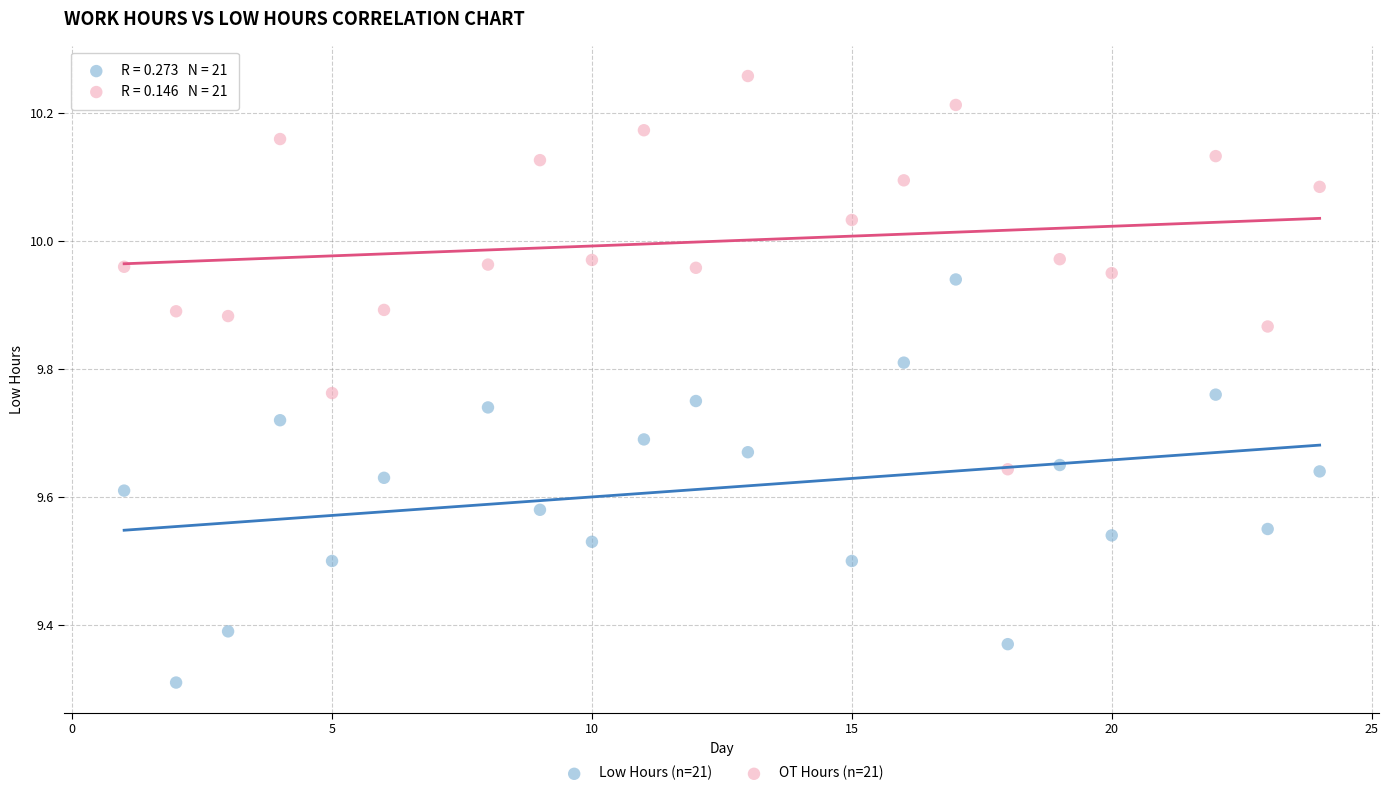

Across all series, what Y value is closest to 9?

9.3